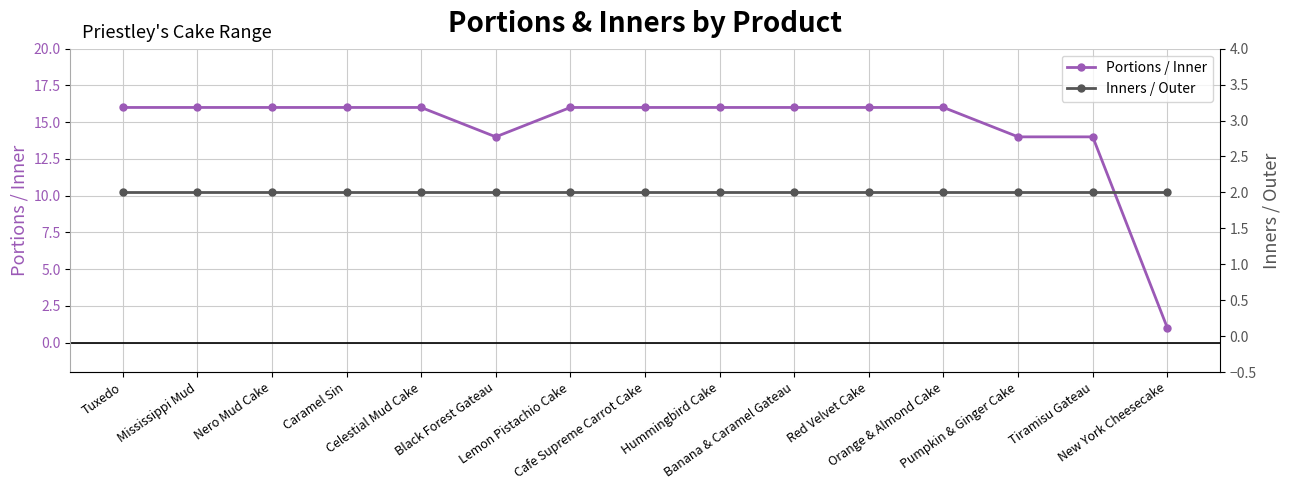

What is the total value across all series at Black Forest Gateau?

16